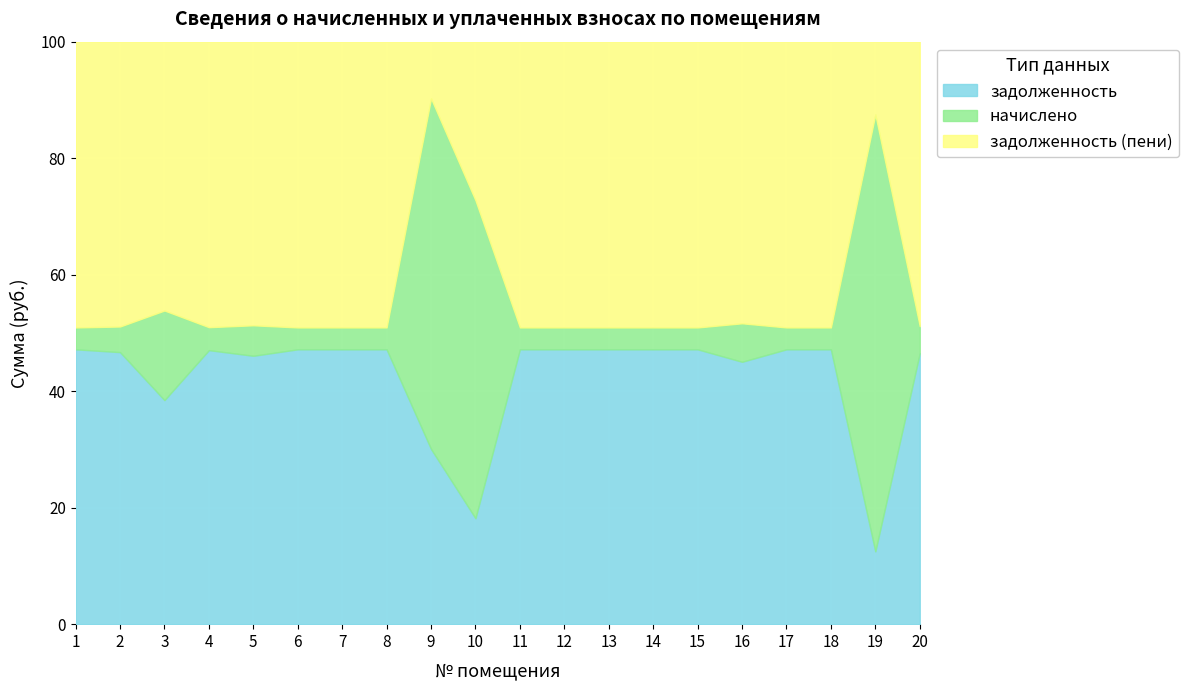

Count the number of data series in this chart.

3